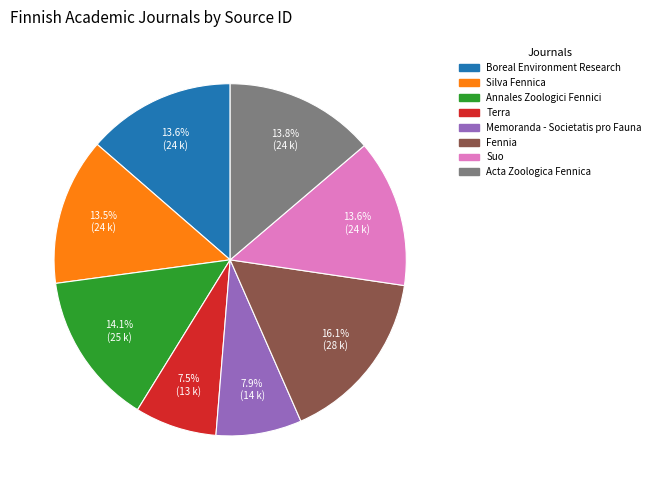

What percentage is NOT represented by Silva Fennica?

86.5%